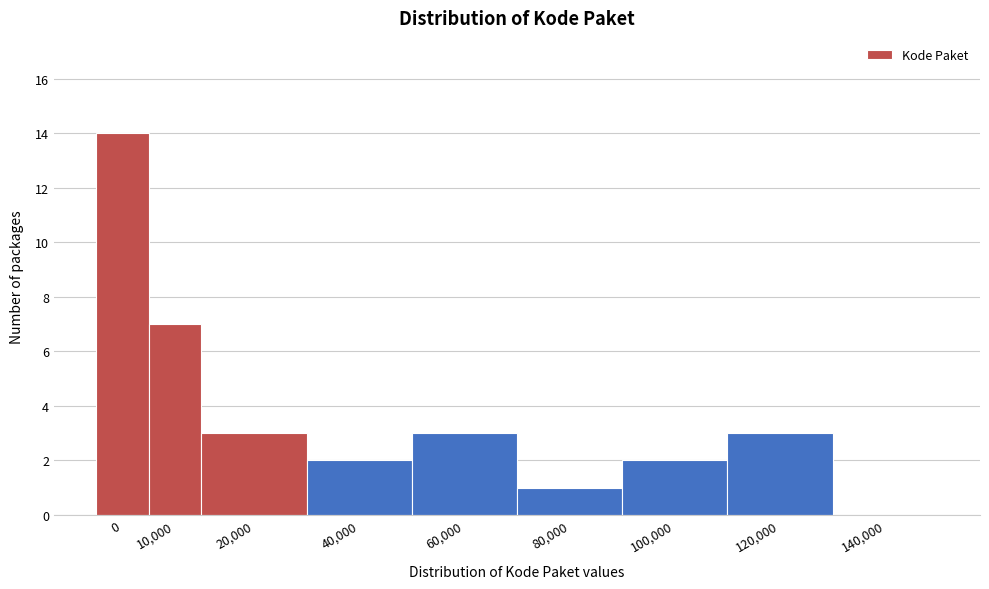

Reading left to right, extract all data points from this chart.

0=14	10,000=7	20,000=3	40,000=2	60,000=3	80,000=1	100,000=2	120,000=3	140,000=0